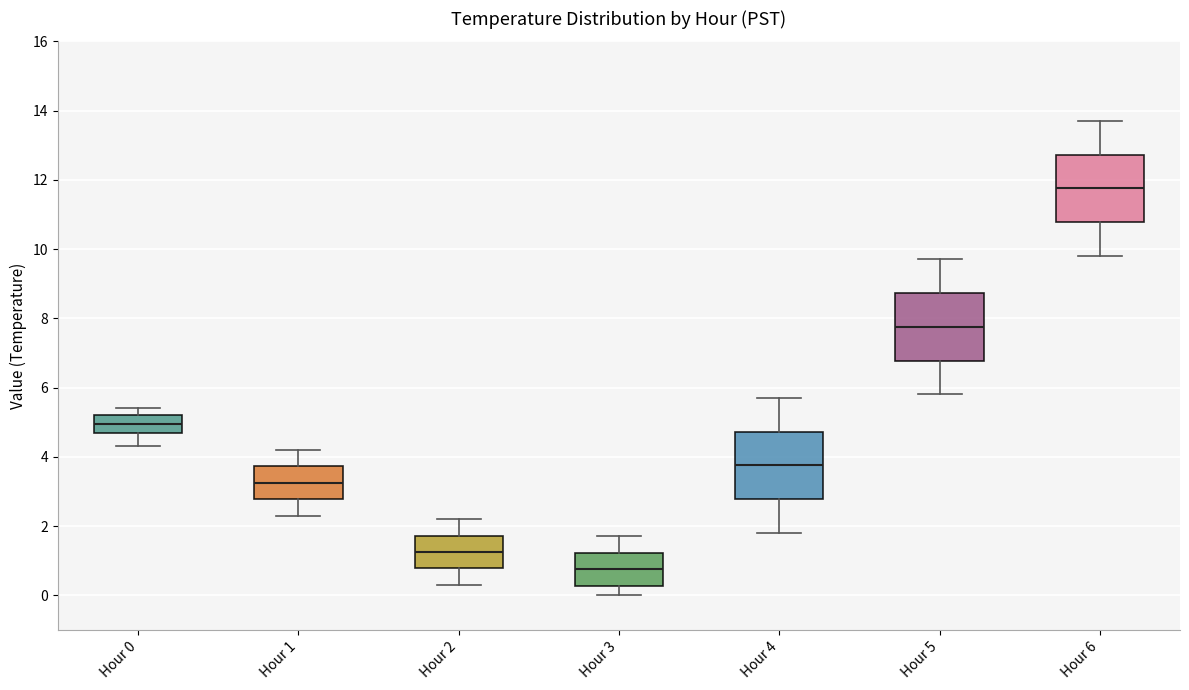

Which box has the lowest median line?

Hour 3